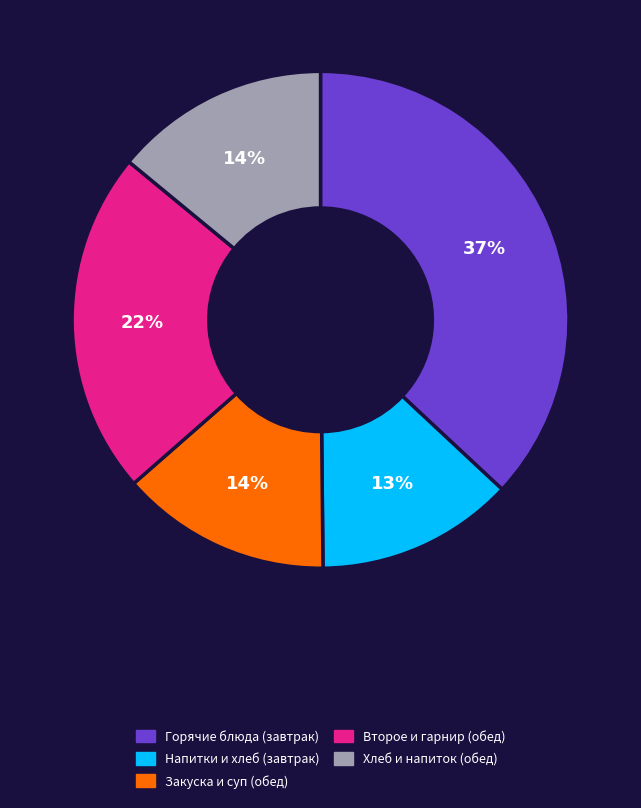

Is there a majority slice in this chart?

No